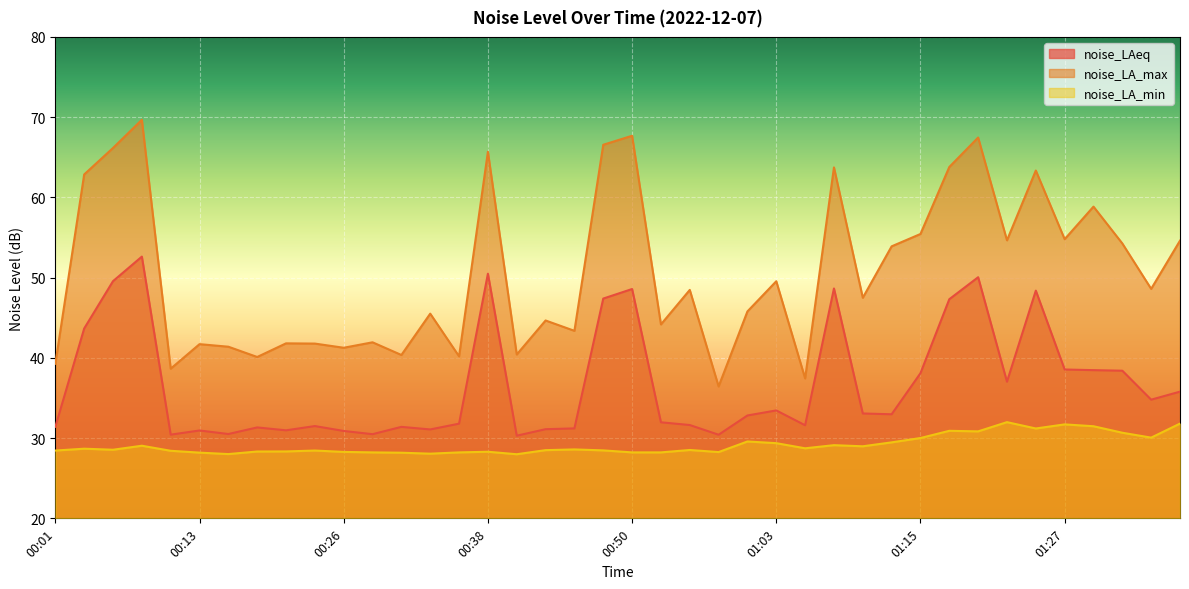

Rank the series by their average value, from highest to lowest.

noise_LA_max, noise_LAeq, noise_LA_min